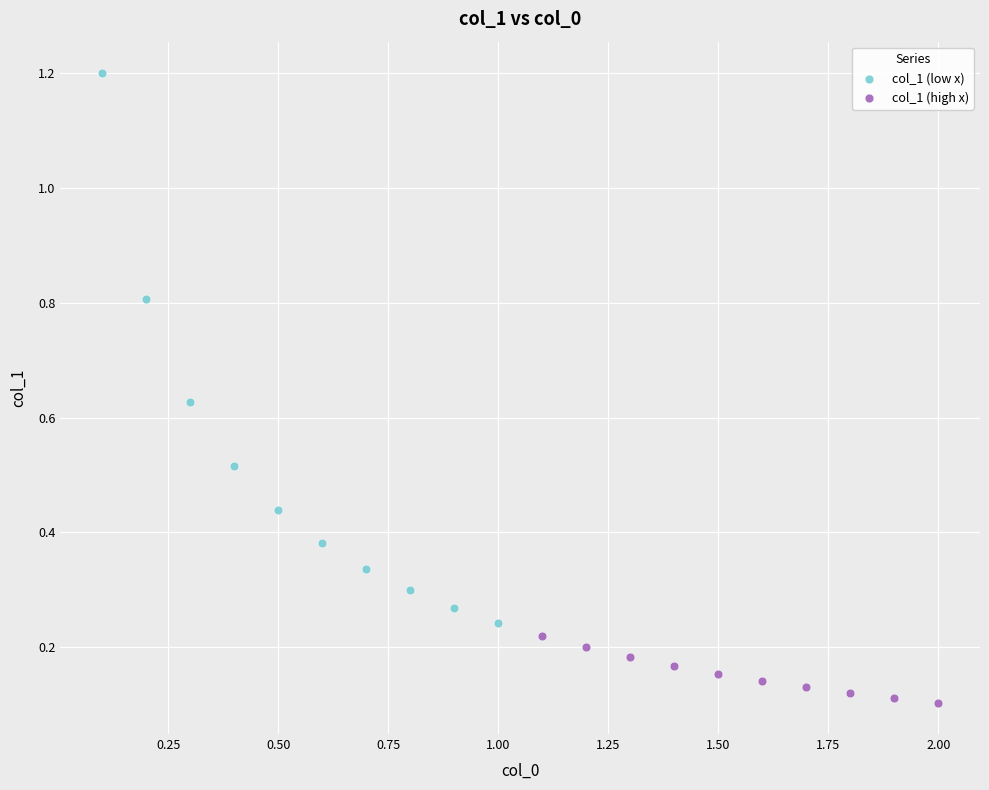

Which series contains the highest Y value?

col_1 (low x)